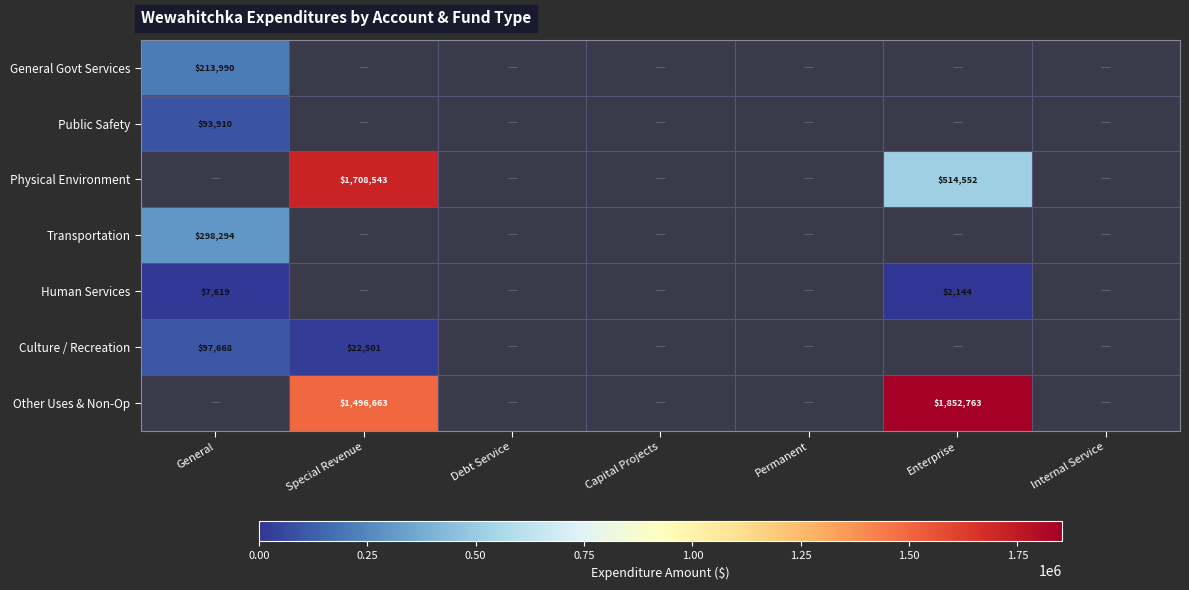

List the labels in order of Public Safety value, largest first.

General, Special Revenue, Debt Service, Capital Projects, Permanent, Enterprise, Internal Service